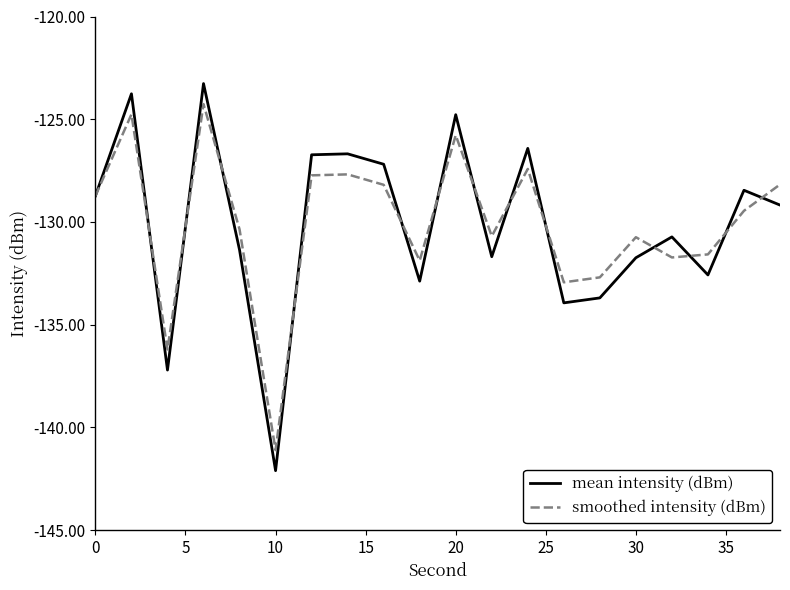

Which series ends up on top after the final intersection of mean intensity (dBm) and smoothed intensity (dBm)?

smoothed intensity (dBm)